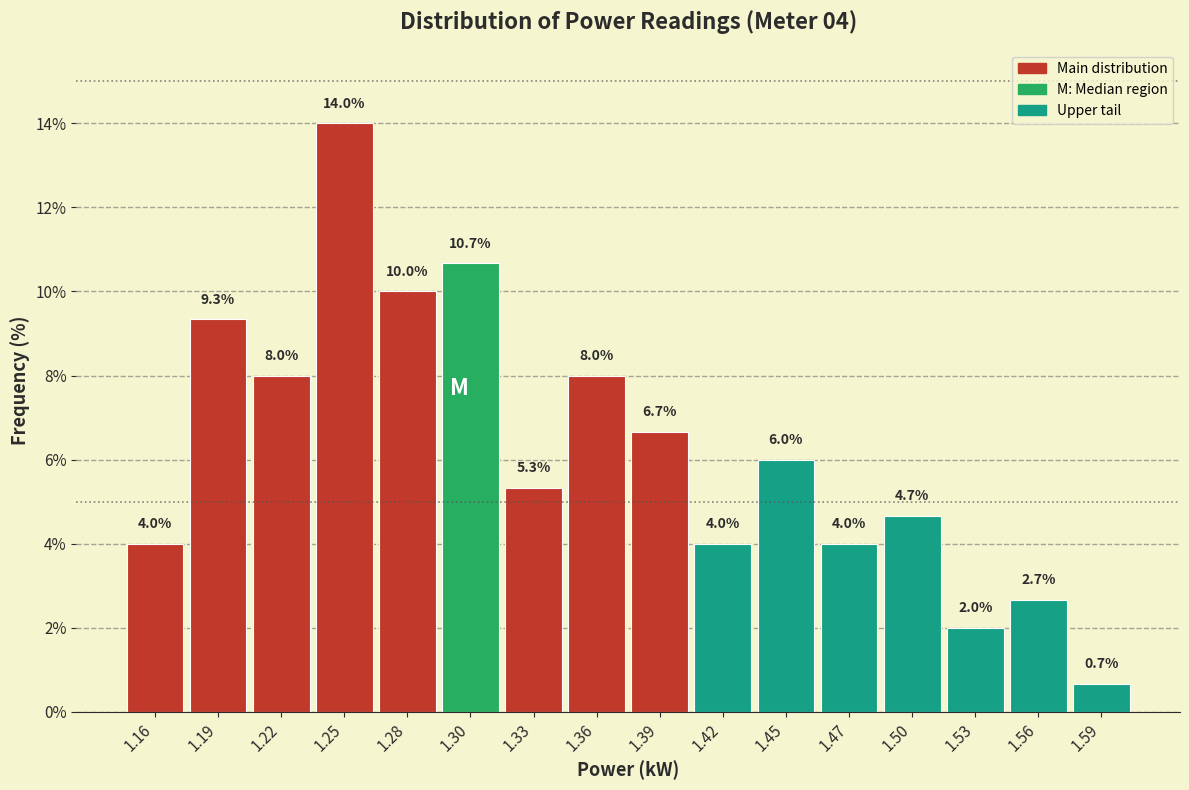

Which range on the x-axis has the tallest bar?

1.235 to 1.265